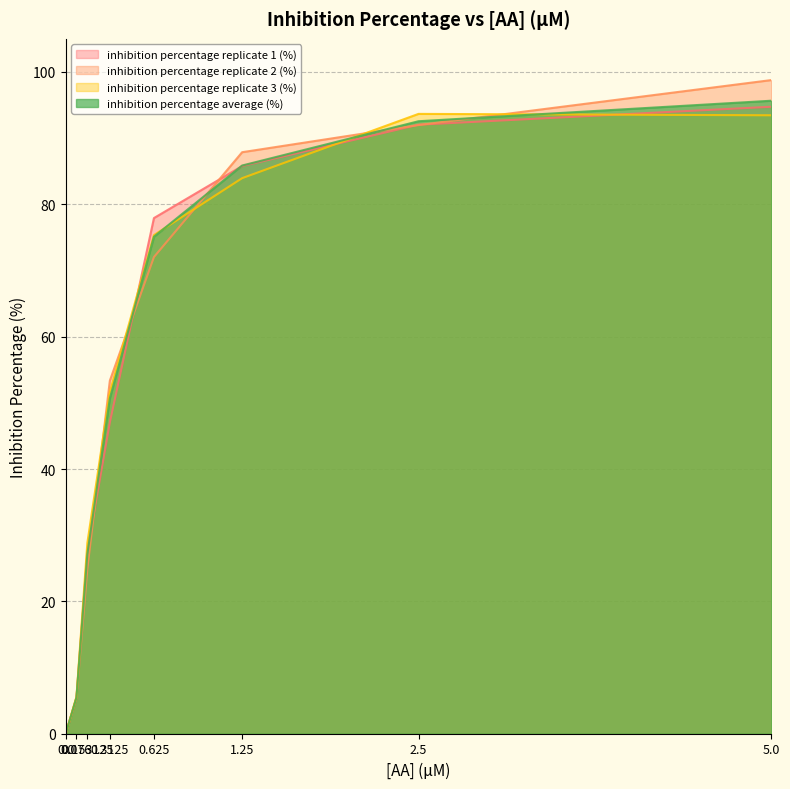

Reading left to right, transcribe all the data shown in this chart.

inhibition percentage replicate 1 (%): 0.0	5.5	27.7	47.0	77.9	85.8	92.0	94.7
inhibition percentage replicate 2 (%): 0.0	5.4	24.9	53.4	72.0	87.9	92.0	98.8
inhibition percentage replicate 3 (%): 0.0	5.6	28.8	51.6	75.3	84.0	93.7	93.5
inhibition percentage average (%): 0.0	5.5	27.1	50.7	75.1	85.9	92.5	95.7